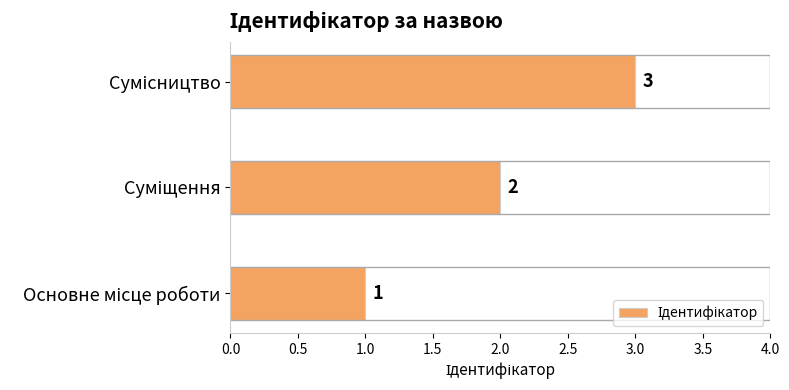

What is the greatest value displayed?

3